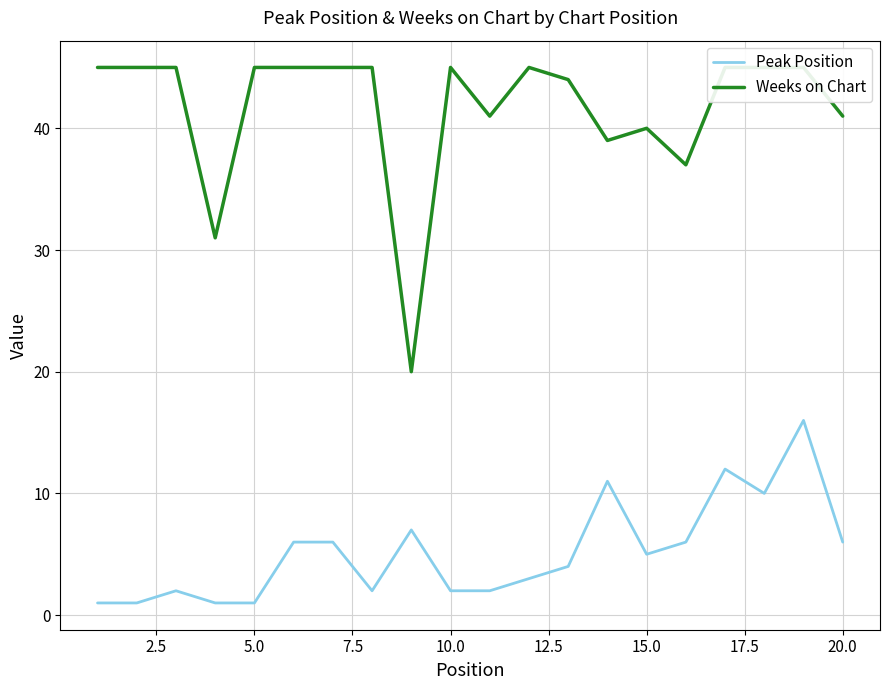

True or false: Peak Position has a value of 12 at 20.0.

False